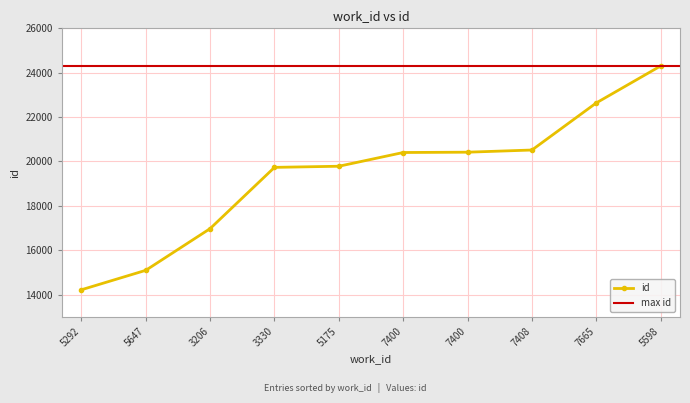

Rank the categories by value from highest to lowest.

5598, 7665, 7408, 7400, 7400, 5175, 3330, 3206, 5647, 5292